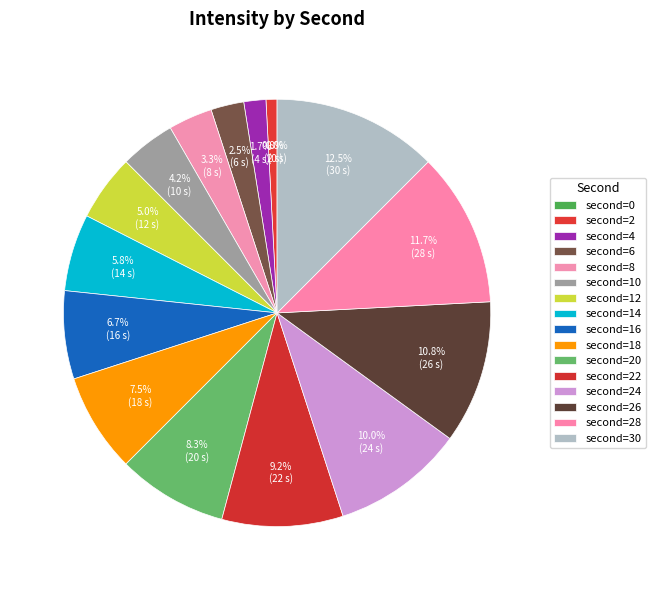

Is the sum of 16 and 28 greater than half?

No